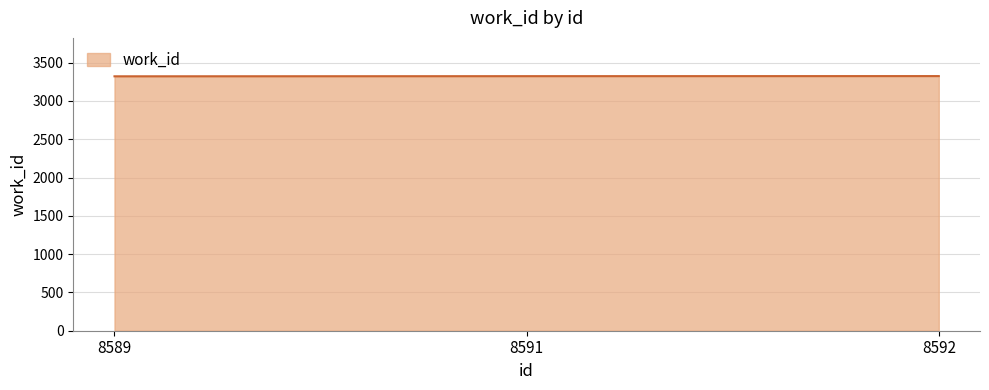

True or false: the data shows 5467 at 8589.

False